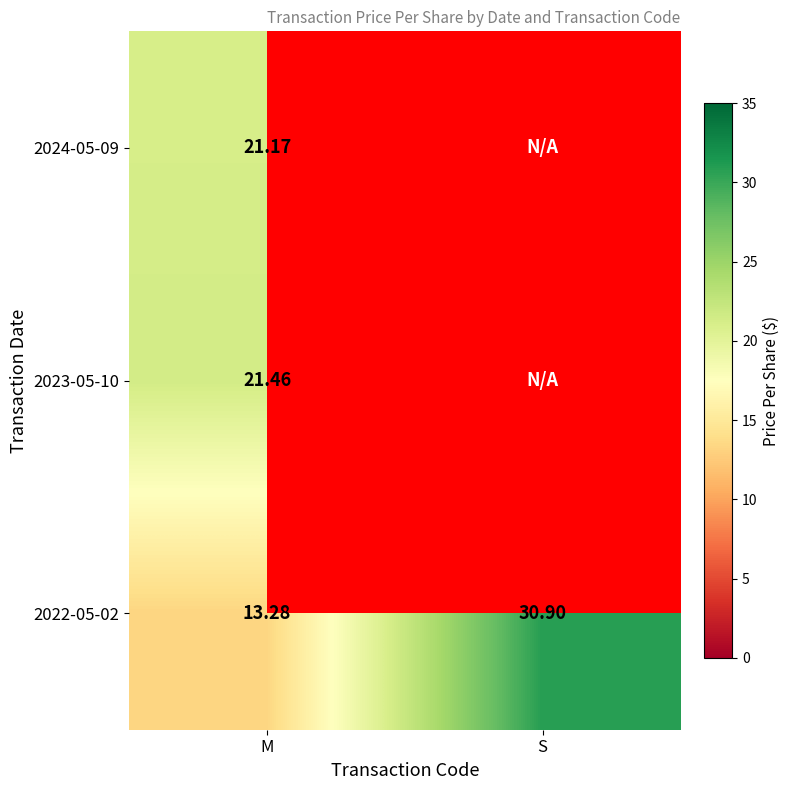

Is it true that 2024-05-09 equals 21.2 at M?

True